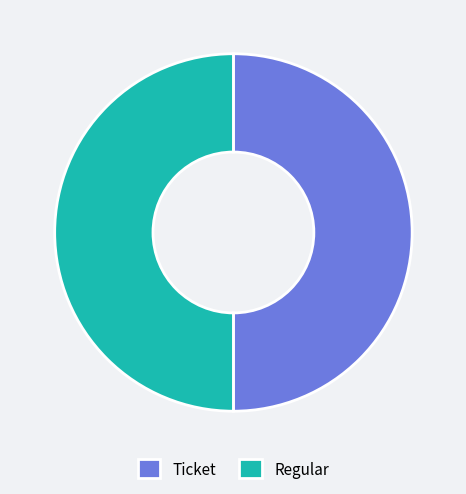

How many segments does this pie chart have?

2